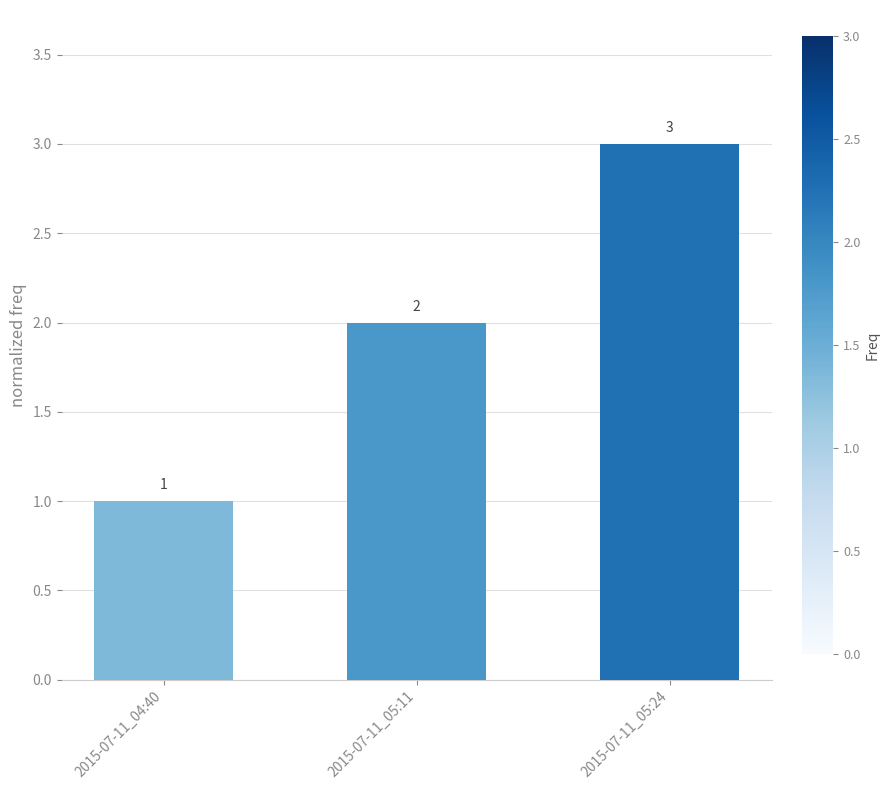

What is the sum of the values at 2015-07-11_05:24 and 2015-07-11_05:11?

5